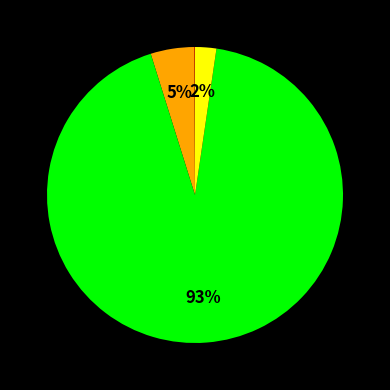

To the nearest percent, what is the average slice percentage?

25%